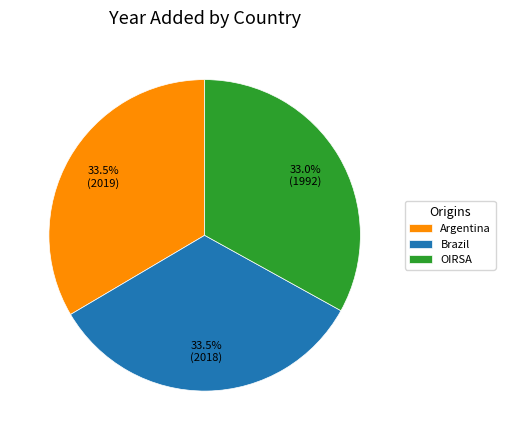

Approximately how many times larger is the value at Brazil compared to Argentina?

1.0